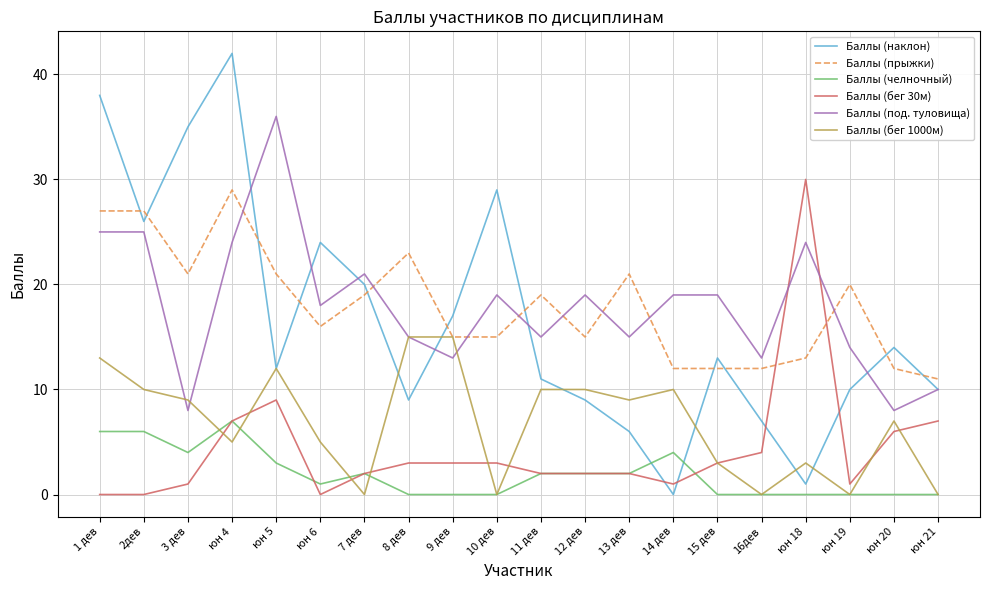

What value does the Баллы (под. туловища) series have at 11 дев, to the nearest 5?

15